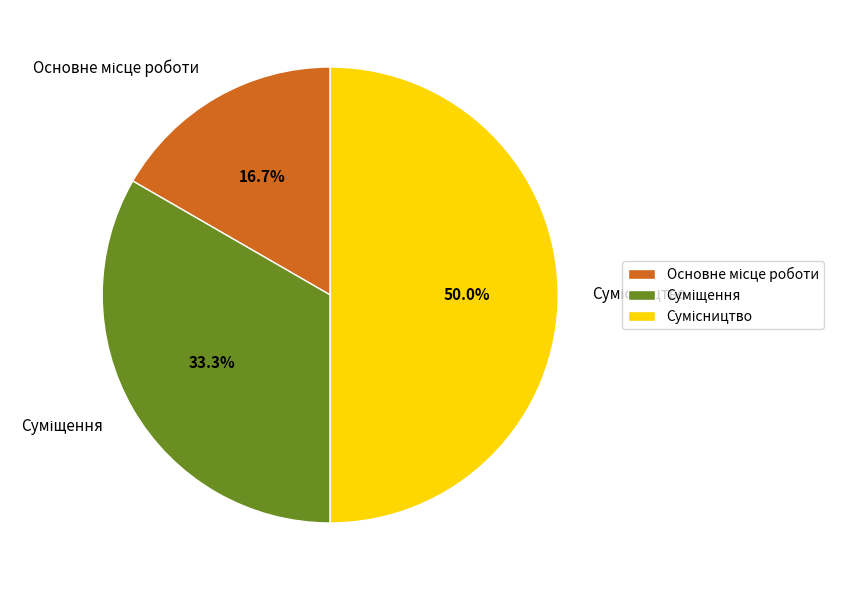

To the nearest percent, what percentage of the pie is Основне місце роботи?

17%